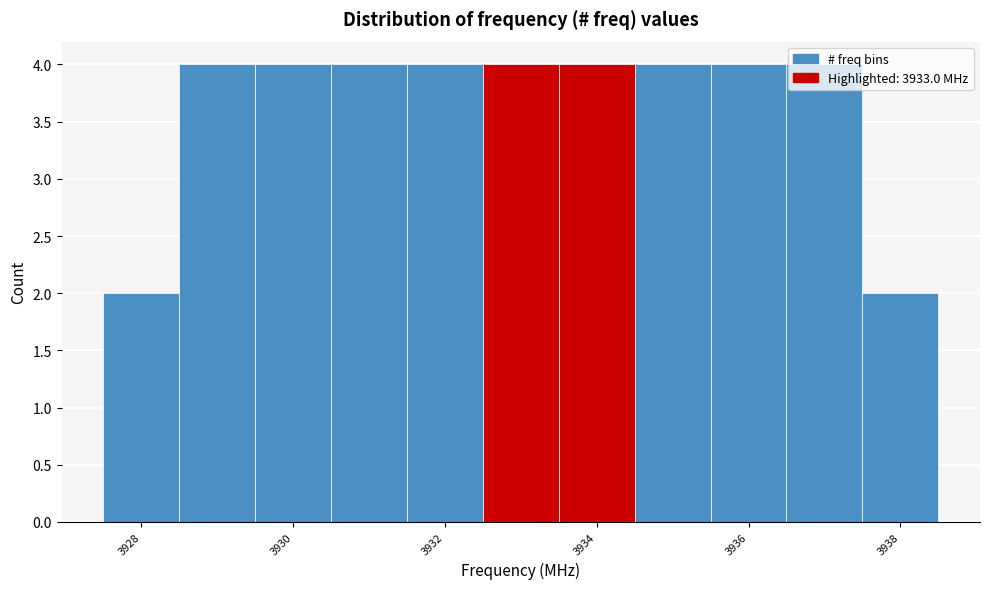

Reading left to right, transcribe this chart: for each bar, give the range it covers on the x-axis and its height. Neither the bar edges nor the heights are printed on the chart, so give them approximately, as read against the axes.

3927.5 to 3928.5: 2
3928.5 to 3929.5: 4
3929.5 to 3930.5: 4
3930.5 to 3931.5: 4
3931.5 to 3932.5: 4
3932.5 to 3933.5: 4
3933.5 to 3934.5: 4
3934.5 to 3935.5: 4
3935.5 to 3936.5: 4
3936.5 to 3937.5: 4
3937.5 to 3938.5: 2